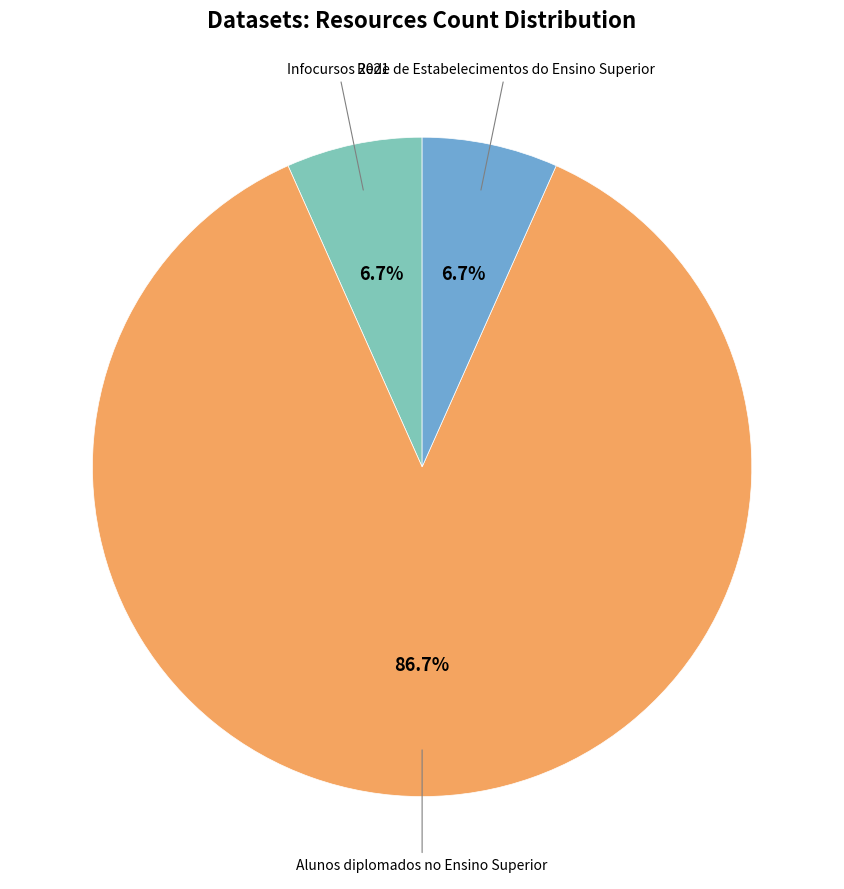

Count the number of slices in the pie.

3